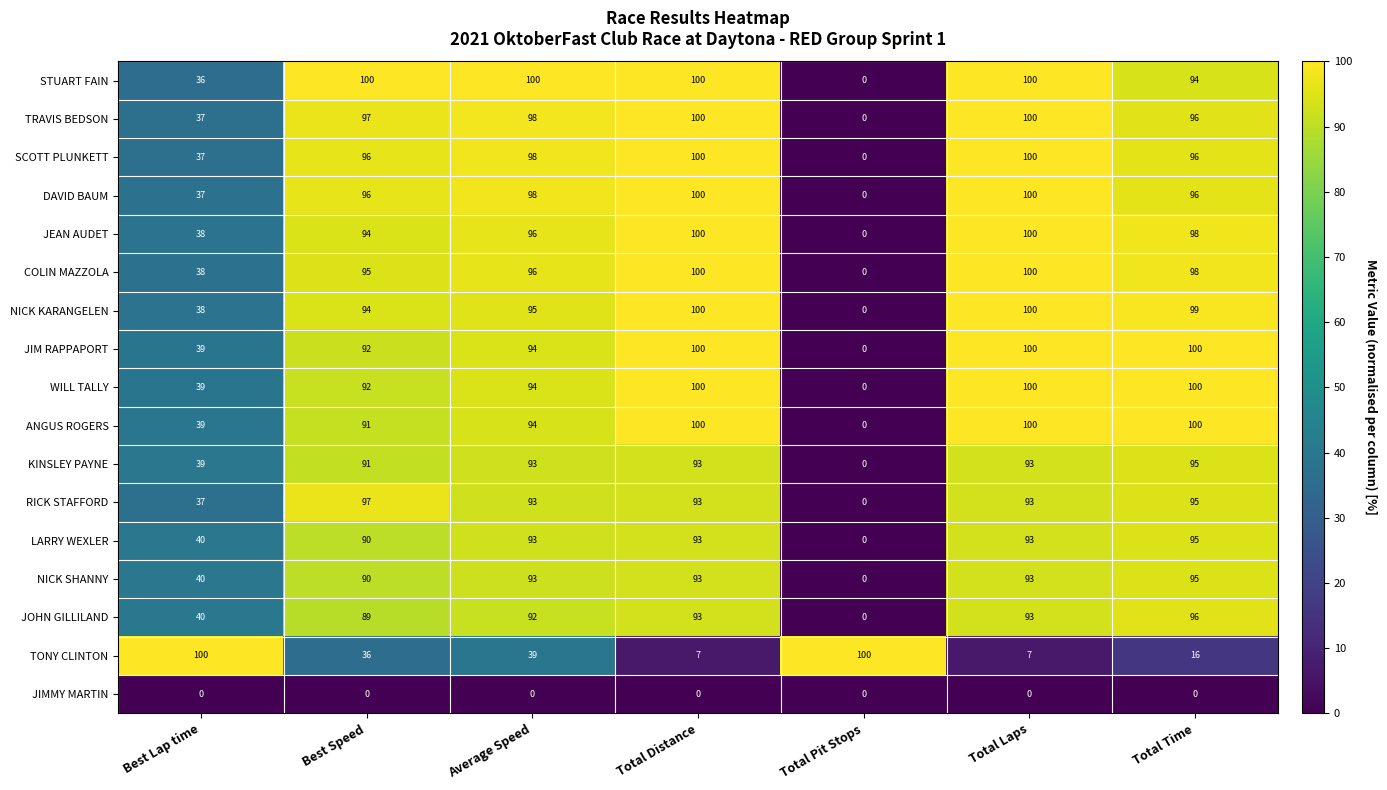

Is it true that ANGUS ROGERS equals 100 at Total Distance?

True